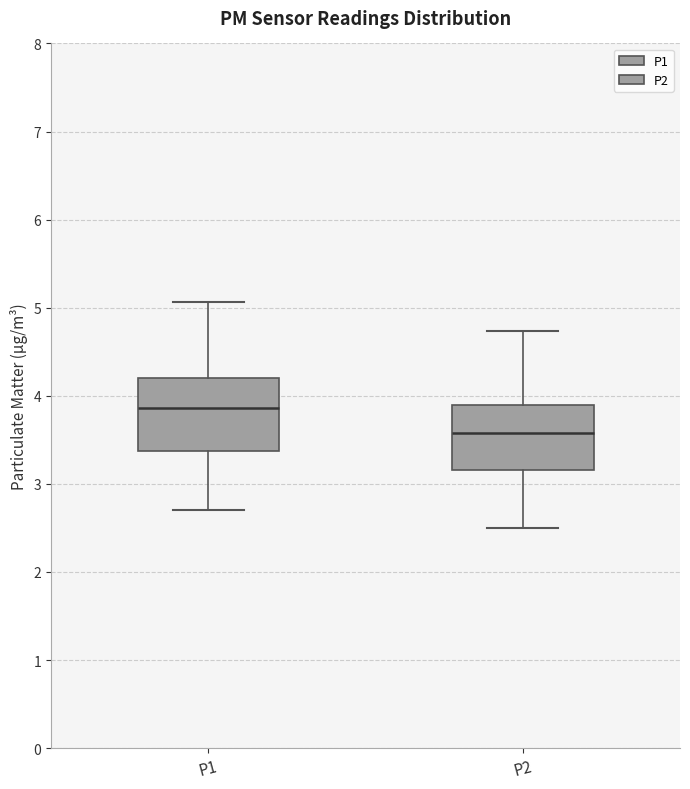

Which box has the lowest median line?

P2